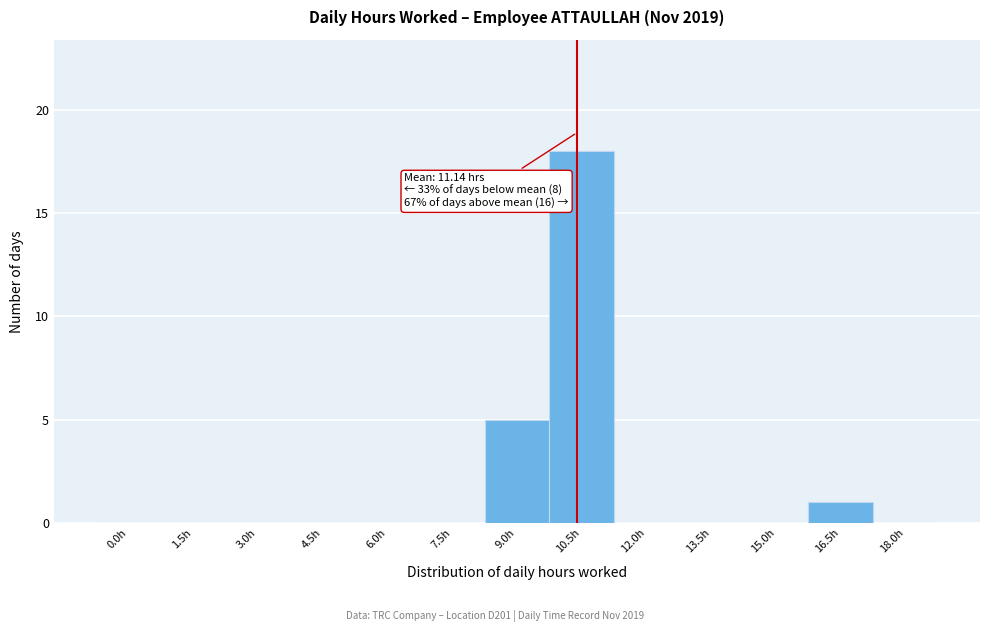

Reading left to right, transcribe all the data shown in this chart.

0.0h=0	1.5h=0	3.0h=0	4.5h=0	6.0h=0	7.5h=0	9.0h=5	10.5h=18	12.0h=0	13.5h=0	15.0h=0	16.5h=1	18.0h=0